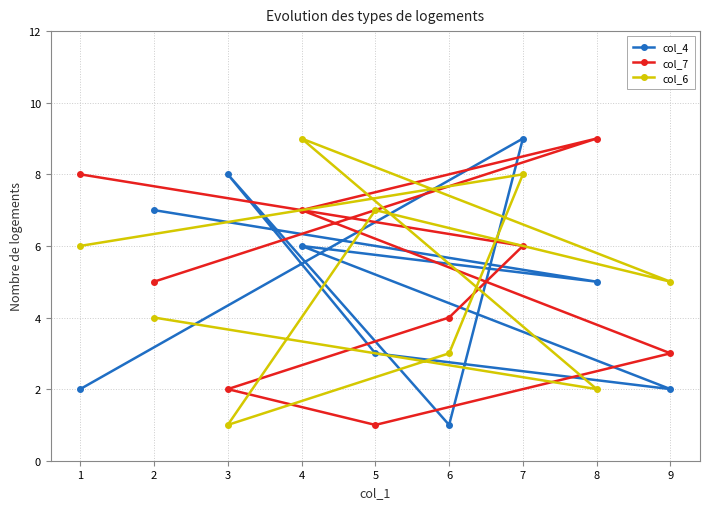

Which series has the largest total across all categories?

col_7